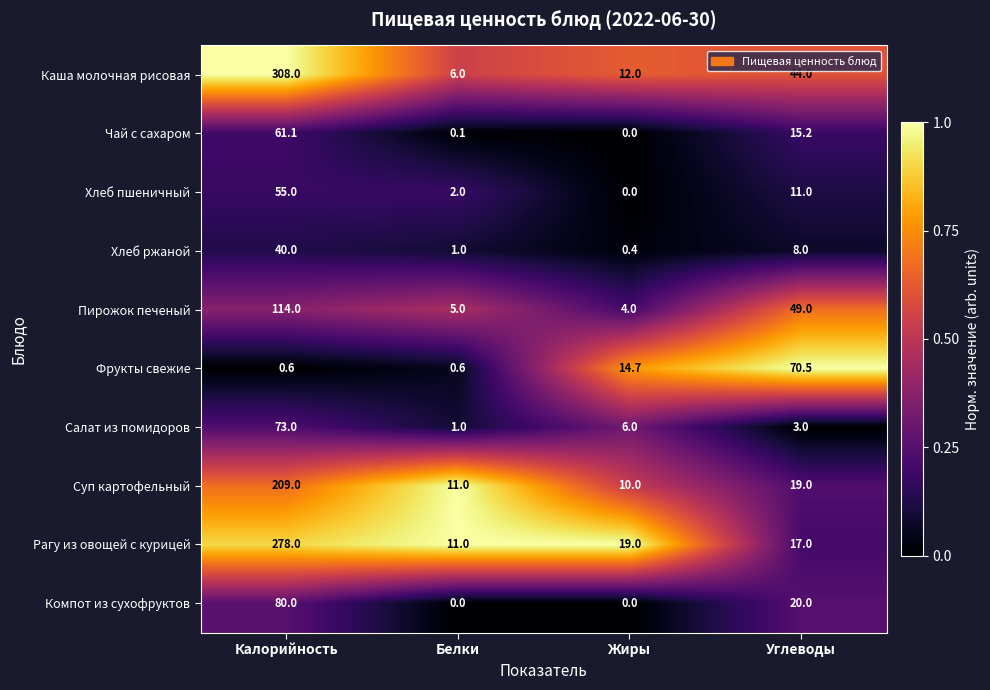

The Фрукты свежие series shows 0.9 at Белки. True or false?

False